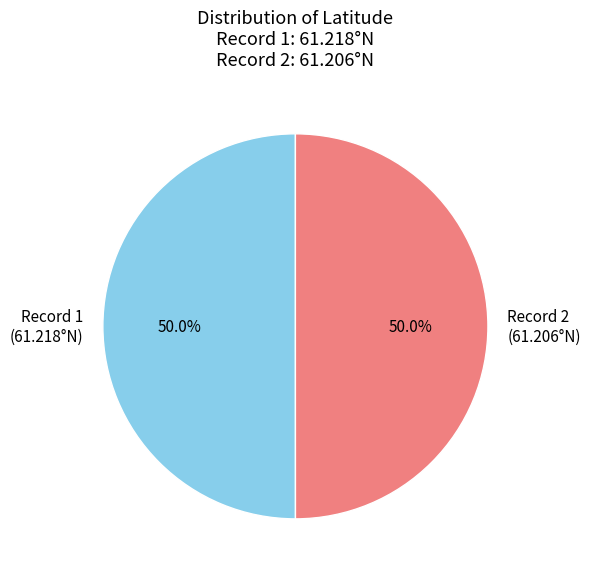

What percentage is NOT represented by Record 2 (61.206°N)?

50.0%